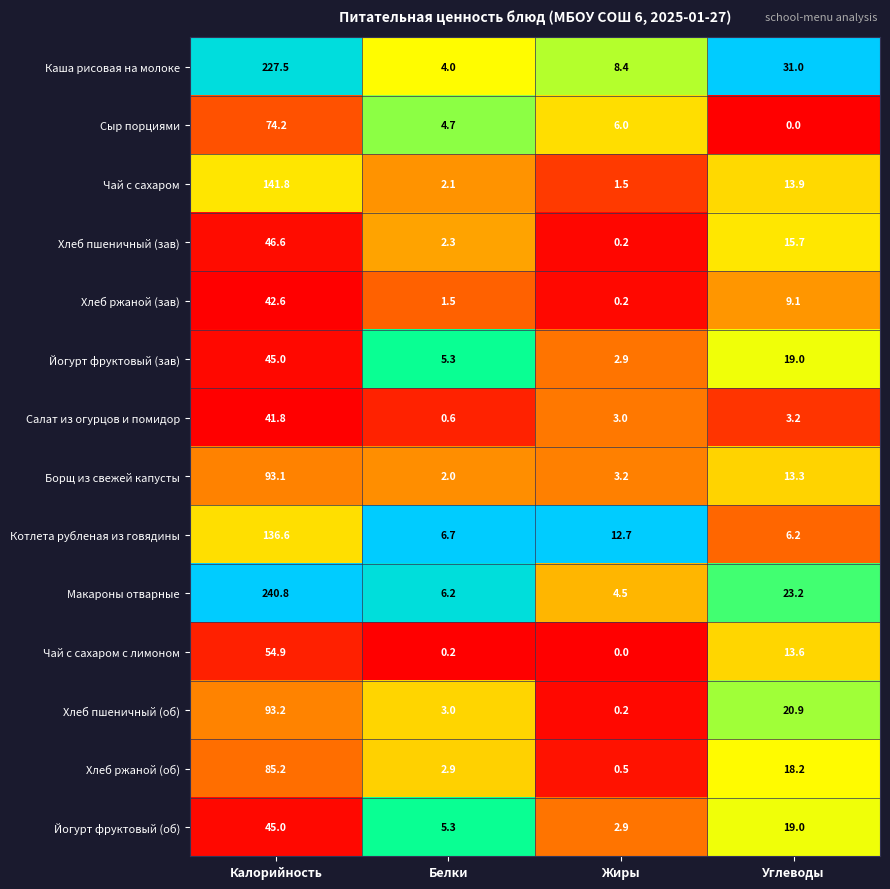

At which category is the sum across all series the highest?

Калорийность